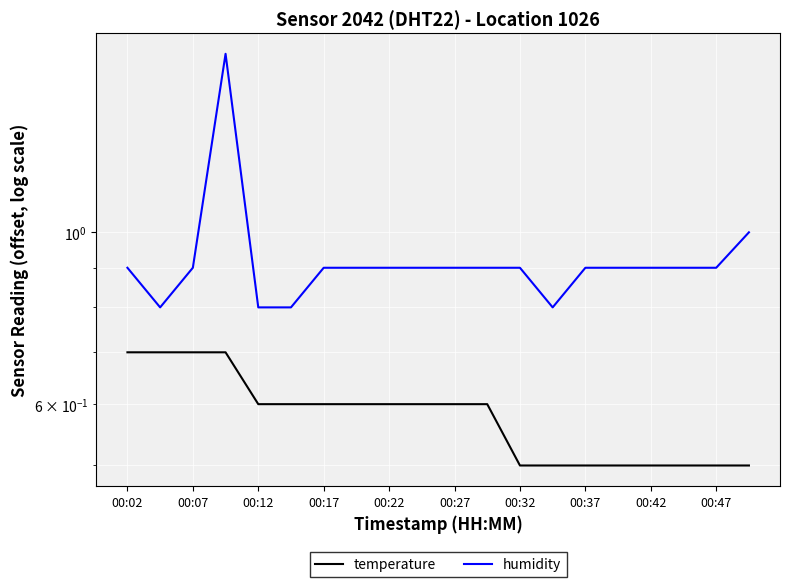

How many distinct data groups are displayed?

2